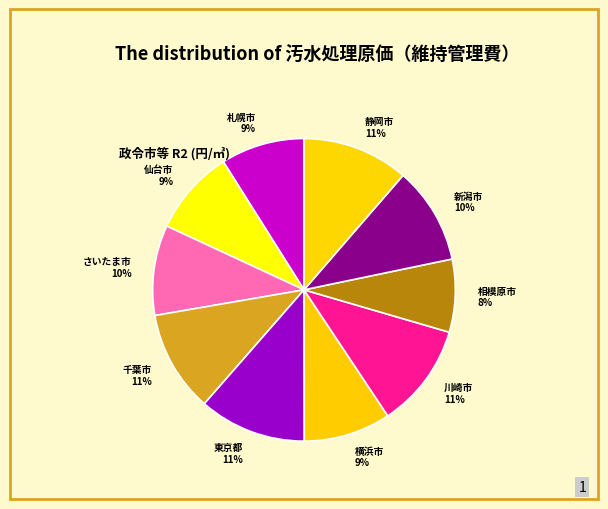

How many segments does this pie chart have?

10